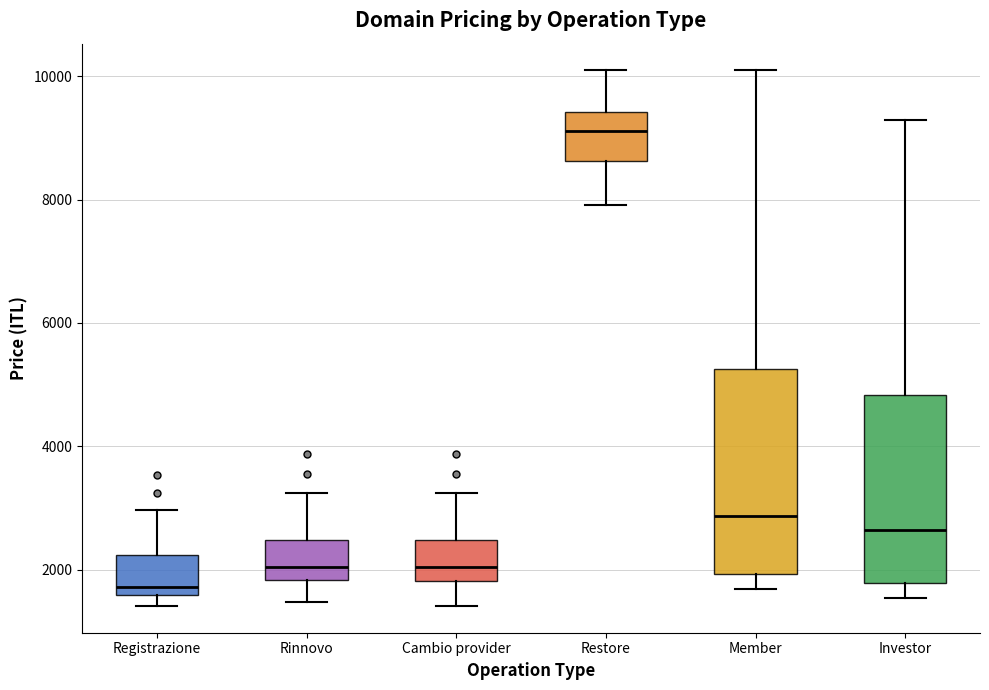

Which box has the highest median line?

Restore